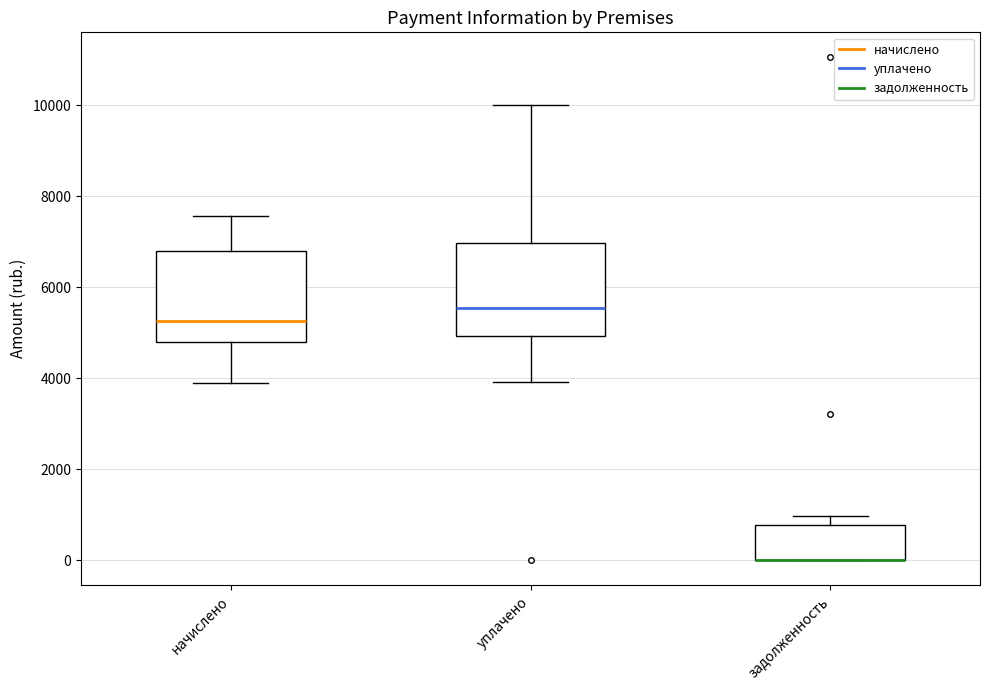

Where does the median line of the box for уплачено sit on the y-axis? The values are not printed on the chart, so give them approximately, as read against the axis.

5600